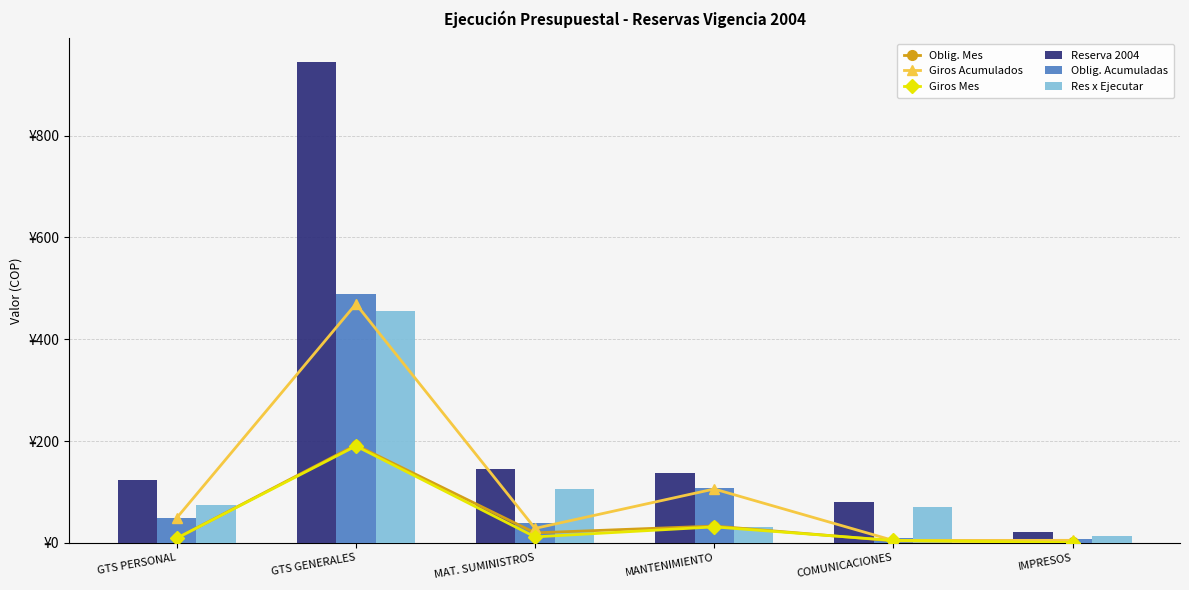

What are all the series names shown in the legend?

Oblig. Mes, Giros Acumulados, Giros Mes, Reserva 2004, Oblig. Acumuladas, Res x Ejecutar